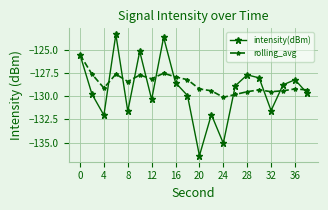

What is the maximum value shown in the chart?

-123.3